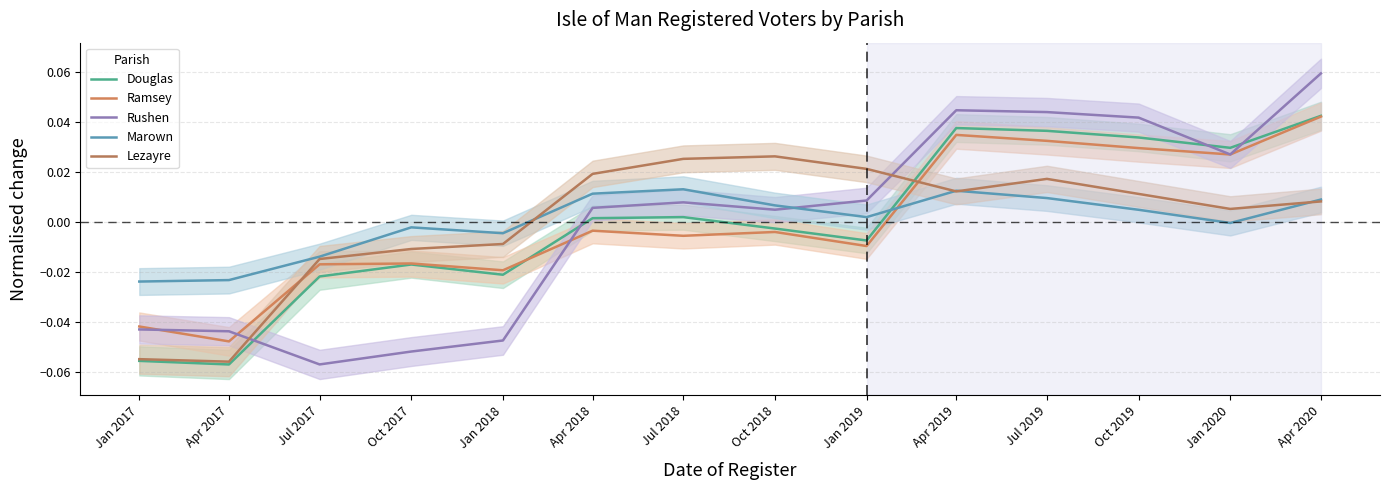

Reading left to right, transcribe all the data shown in this chart.

Douglas: Jan 2017=-0.1	Apr 2017=-0.1	Jul 2017=-0.0	Oct 2017=-0.0	Jan 2018=-0.0	Apr 2018=0.0	Jul 2018=0.0	Oct 2018=-0.0	Jan 2019=-0.0	Apr 2019=0.0	Jul 2019=0.0	Oct 2019=0.0	Jan 2020=0.0	Apr 2020=0.0
Ramsey: Jan 2017=-0.0	Apr 2017=-0.0	Jul 2017=-0.0	Oct 2017=-0.0	Jan 2018=-0.0	Apr 2018=-0.0	Jul 2018=-0.0	Oct 2018=-0.0	Jan 2019=-0.0	Apr 2019=0.0	Jul 2019=0.0	Oct 2019=0.0	Jan 2020=0.0	Apr 2020=0.0
Rushen: Jan 2017=-0.0	Apr 2017=-0.0	Jul 2017=-0.1	Oct 2017=-0.1	Jan 2018=-0.0	Apr 2018=0.0	Jul 2018=0.0	Oct 2018=0.0	Jan 2019=0.0	Apr 2019=0.0	Jul 2019=0.0	Oct 2019=0.0	Jan 2020=0.0	Apr 2020=0.1
Marown: Jan 2017=-0.0	Apr 2017=-0.0	Jul 2017=-0.0	Oct 2017=-0.0	Jan 2018=-0.0	Apr 2018=0.0	Jul 2018=0.0	Oct 2018=0.0	Jan 2019=0.0	Apr 2019=0.0	Jul 2019=0.0	Oct 2019=0.0	Jan 2020=-0.0	Apr 2020=0.0
Lezayre: Jan 2017=-0.1	Apr 2017=-0.1	Jul 2017=-0.0	Oct 2017=-0.0	Jan 2018=-0.0	Apr 2018=0.0	Jul 2018=0.0	Oct 2018=0.0	Jan 2019=0.0	Apr 2019=0.0	Jul 2019=0.0	Oct 2019=0.0	Jan 2020=0.0	Apr 2020=0.0